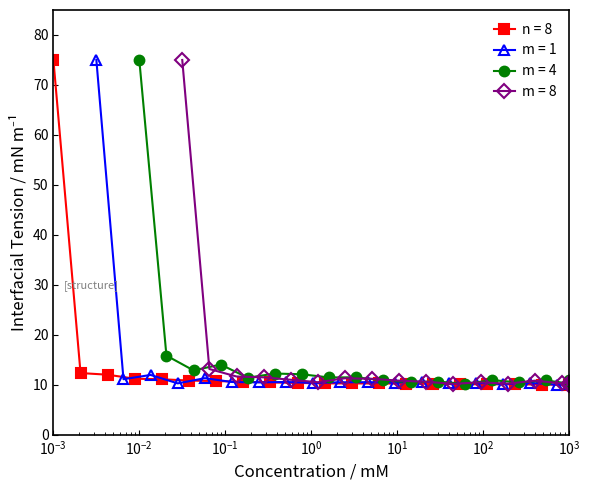

True or false: Total Logiernächte has a value of 6.3 at Zürich.

False